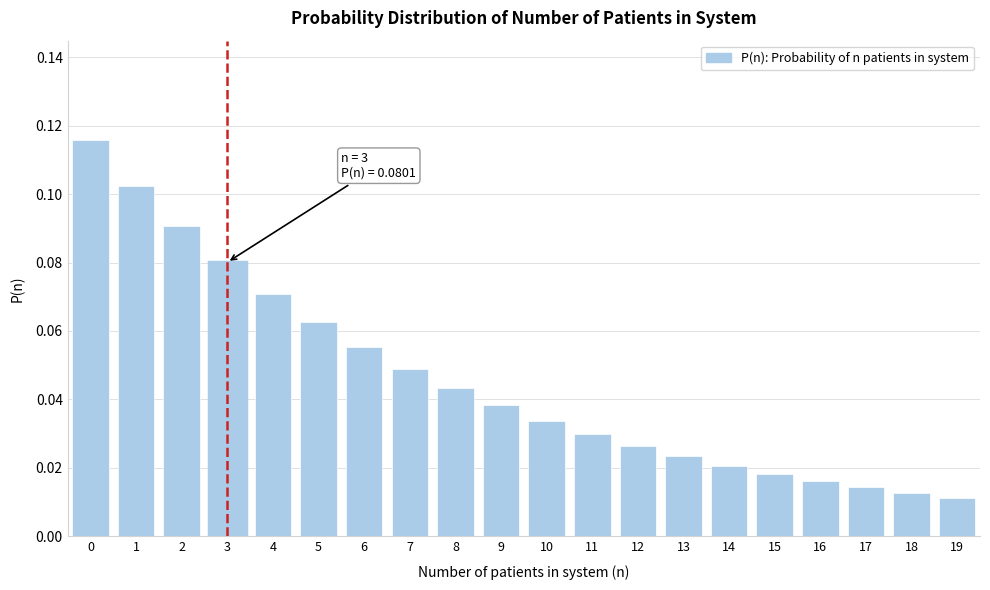

What is the sum of all values?

0.9